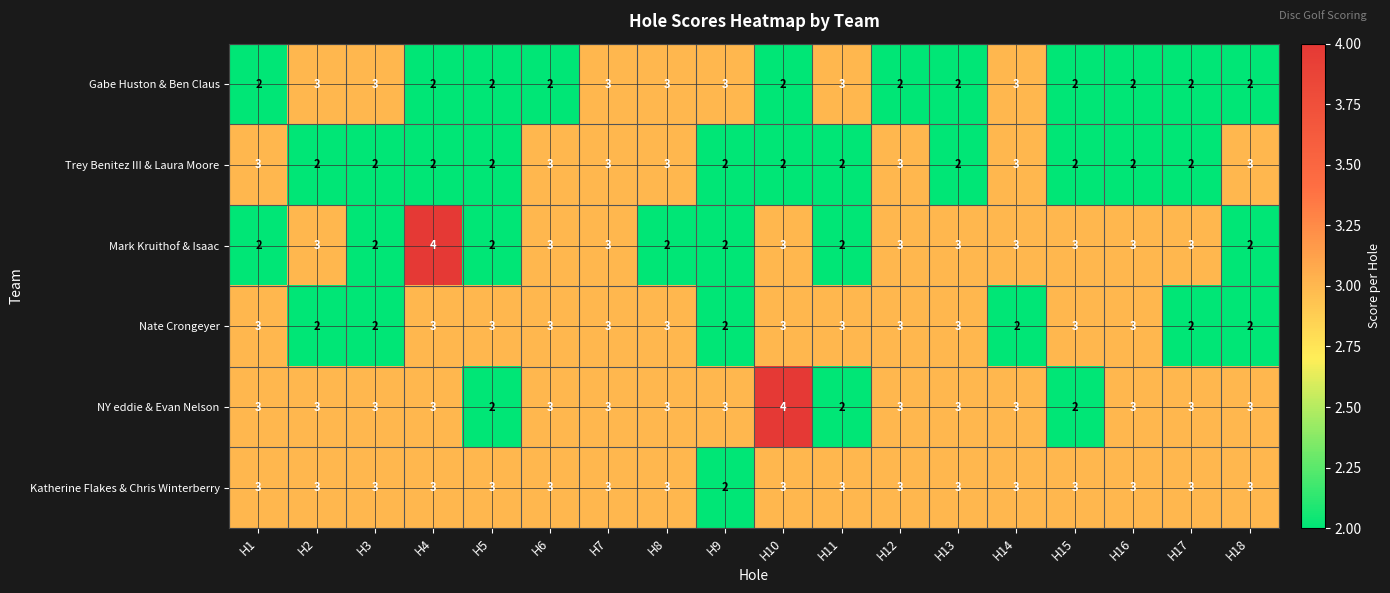

What is the greatest value displayed?

4